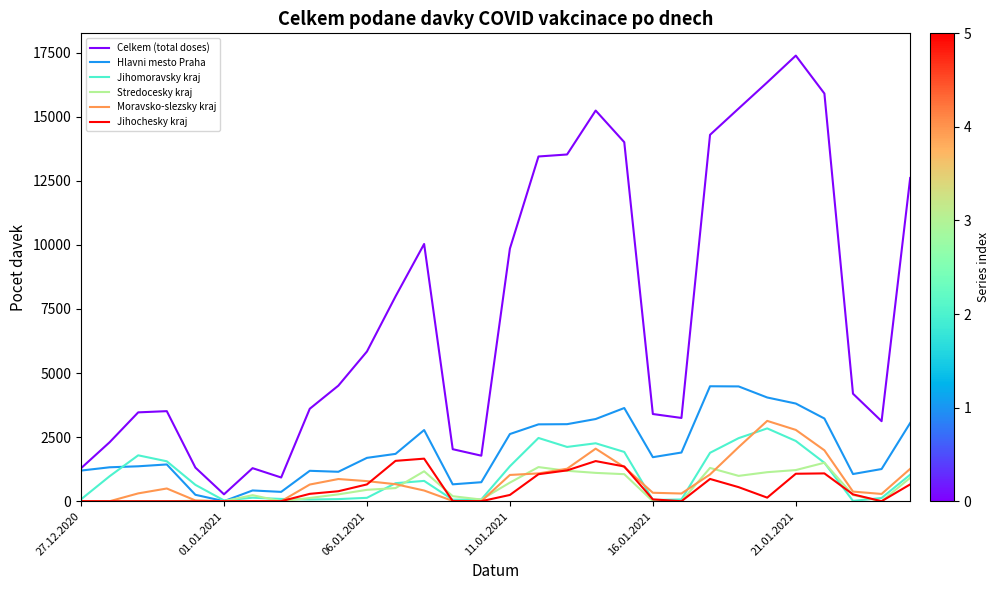

Which series has the largest total across all categories?

Celkem (total doses)